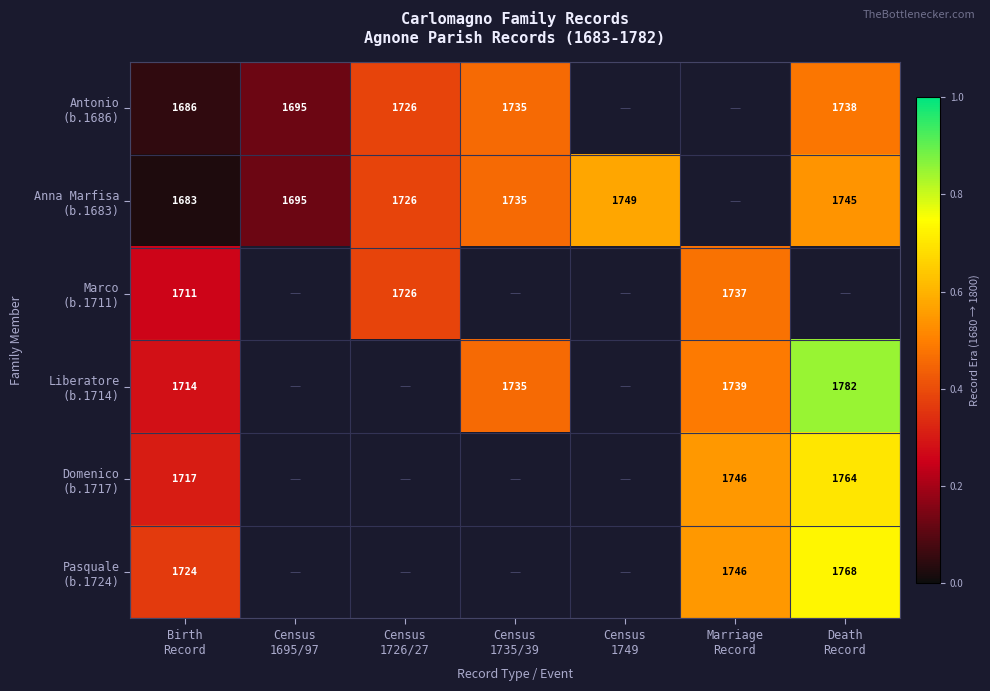

Which series has the widest spread of values?

Liberatore (b.1714)